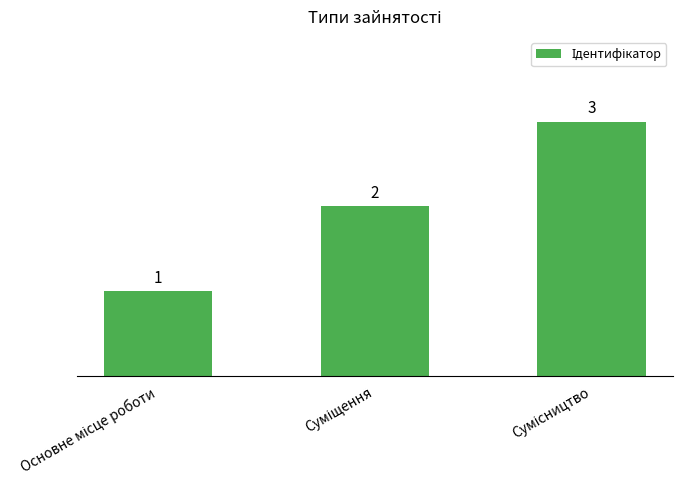

What is the value of the 2nd bar from the left?

2